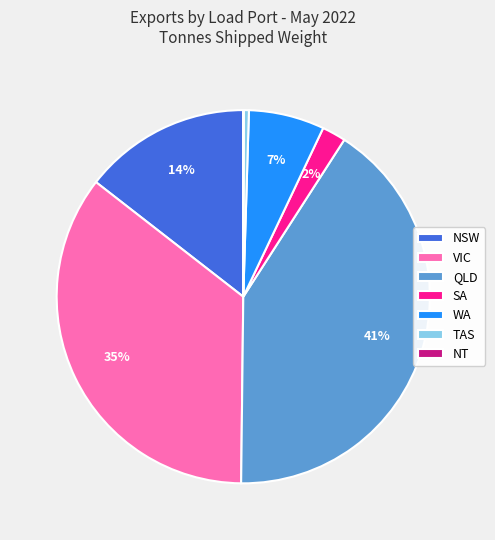

Combined, do QLD and SA account for over 50%?

No